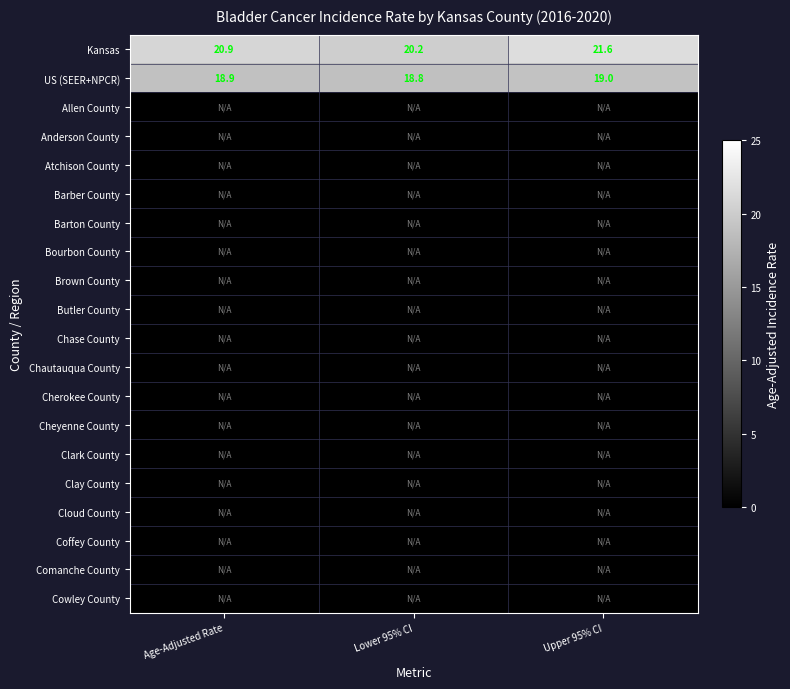

True or false: Kansas has a value of 20.2 at Lower 95% CI.

True